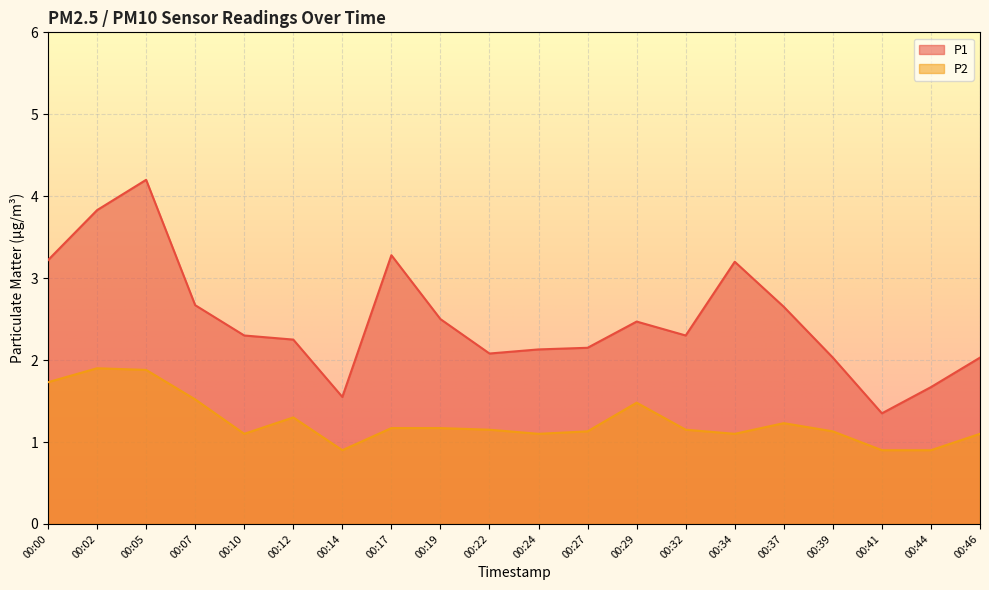

Reading right to left, extract all data points from this chart.

P1: 00:46=2.0	00:44=1.7	00:41=1.4	00:39=2.0	00:37=2.6	00:34=3.2	00:32=2.3	00:29=2.5	00:27=2.1	00:24=2.1	00:22=2.1	00:19=2.5	00:17=3.3	00:14=1.6	00:12=2.2	00:10=2.3	00:07=2.7	00:05=4.2	00:02=3.8	00:00=3.2
P2: 00:46=1.1	00:44=0.9	00:41=0.9	00:39=1.1	00:37=1.2	00:34=1.1	00:32=1.1	00:29=1.5	00:27=1.1	00:24=1.1	00:22=1.1	00:19=1.2	00:17=1.2	00:14=0.9	00:12=1.3	00:10=1.1	00:07=1.5	00:05=1.9	00:02=1.9	00:00=1.7